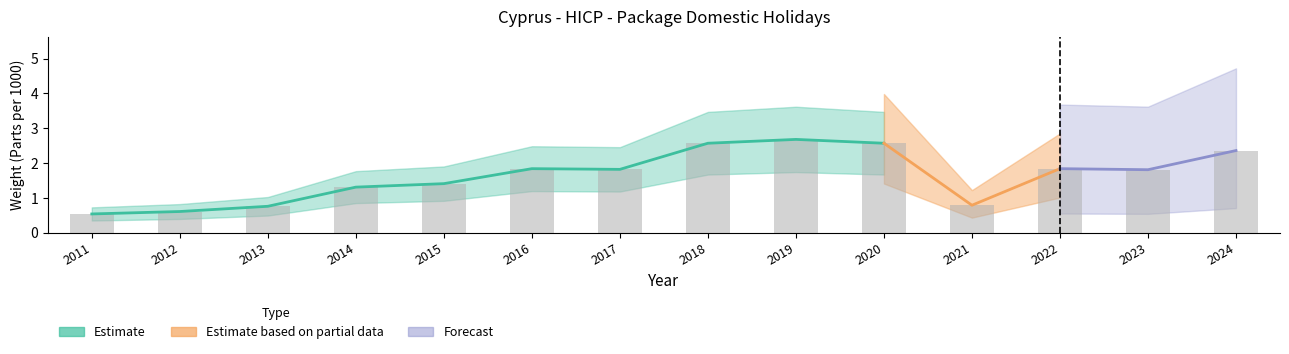

At which label does the data first exceed 1?

2014